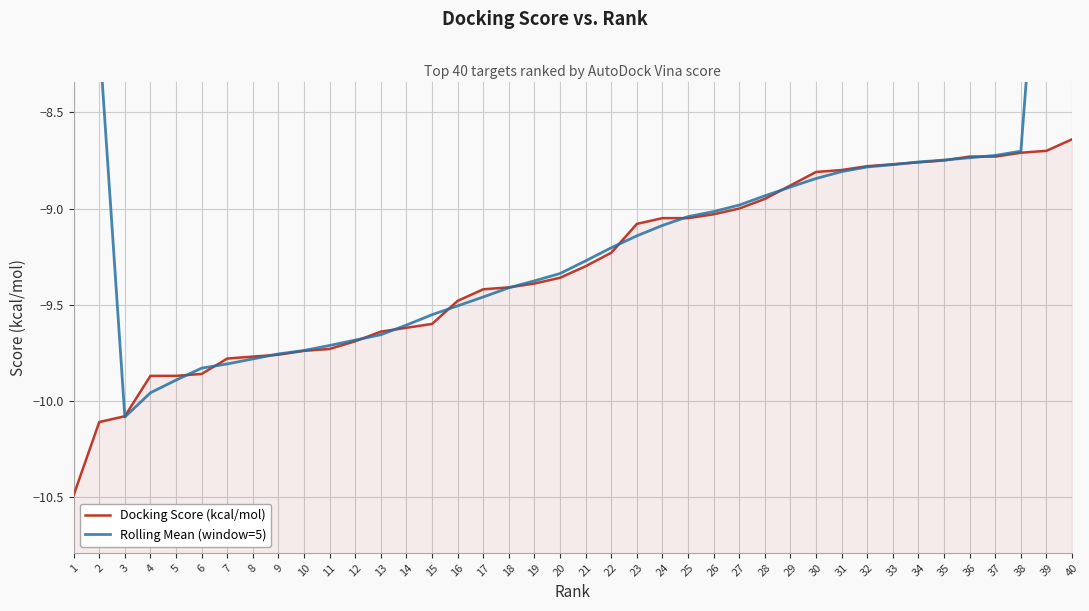

Which series ends up on top after the final intersection of Rolling Mean (window=5) and Docking Score (kcal/mol)?

Rolling Mean (window=5)